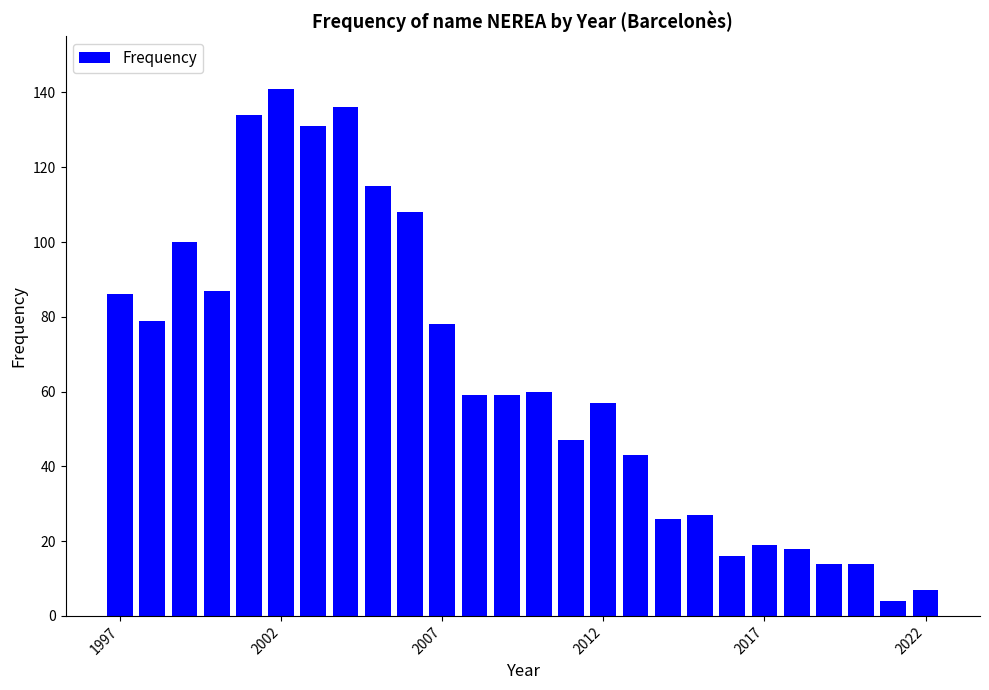

How many distinct data groups are displayed?

1